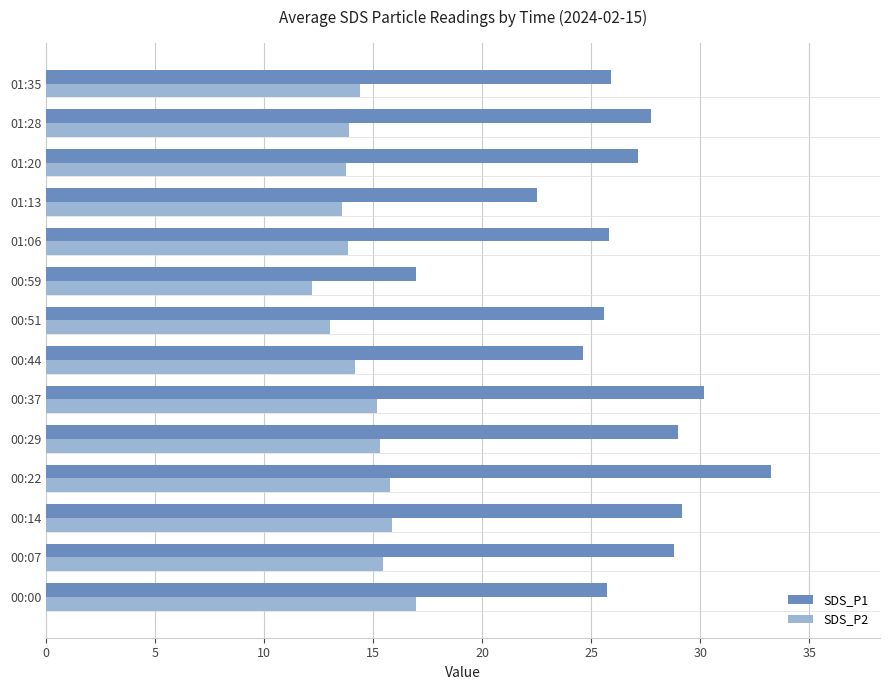

The value of SDS_P1 at 00:22 is 51.1. True or false?

False